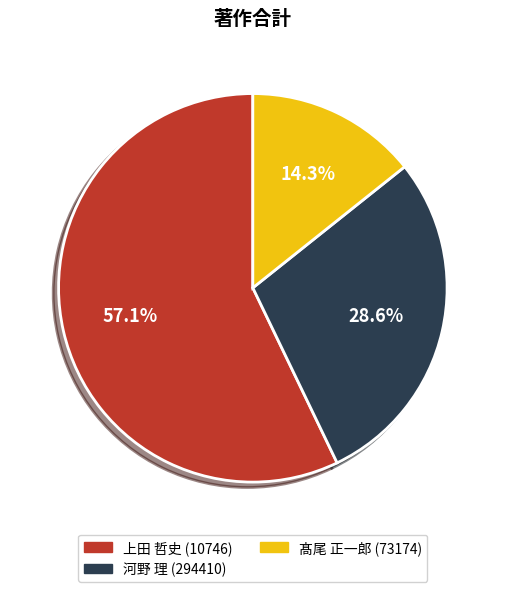

How many segments does this pie chart have?

3